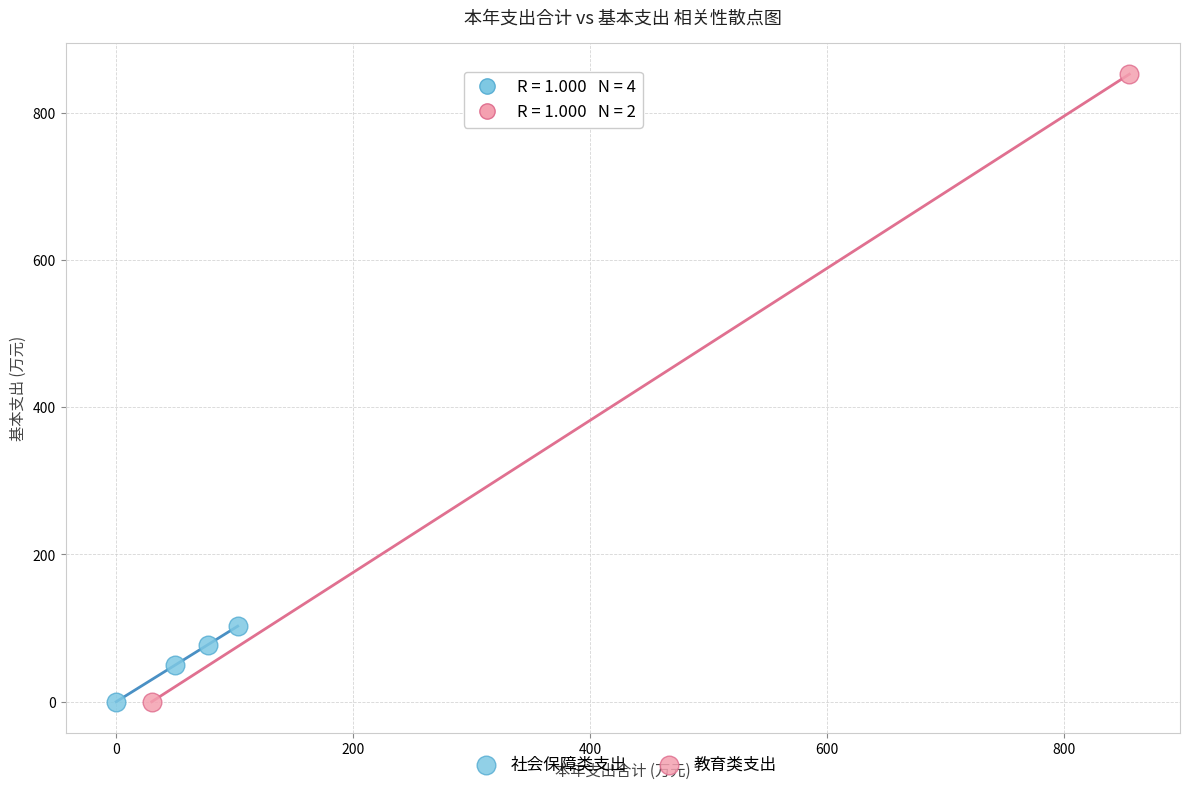

Which series has the largest Y range (max minus min)?

教育类支出